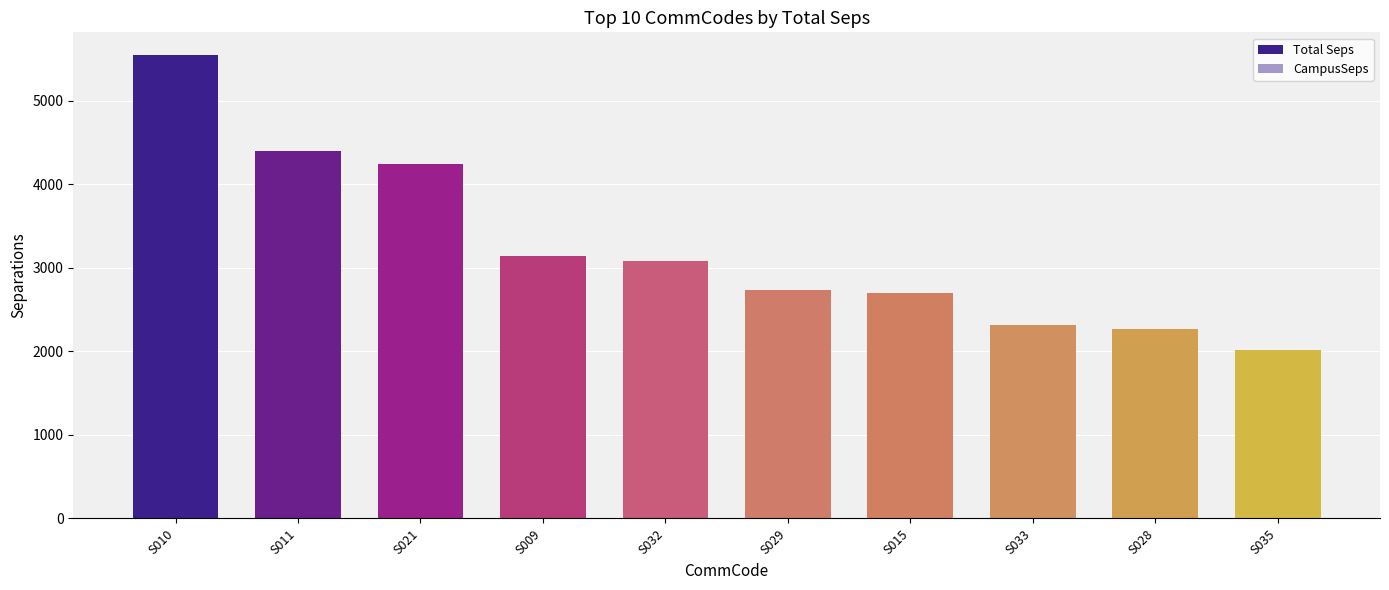

At which label does Total Seps reach its peak?

S010